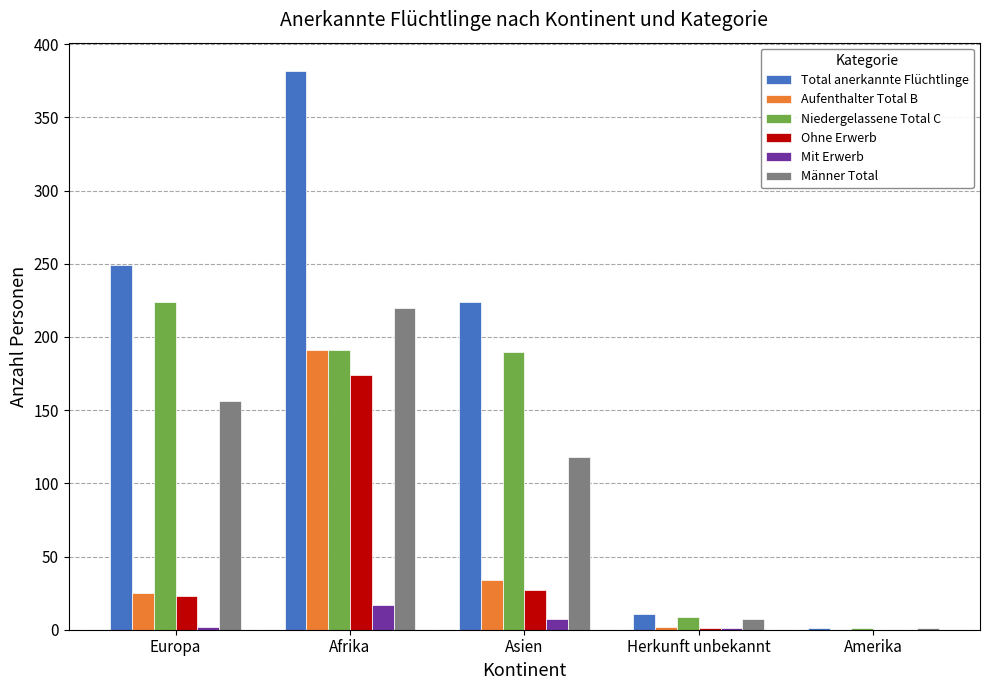

At which category is the sum across all series the highest?

Afrika